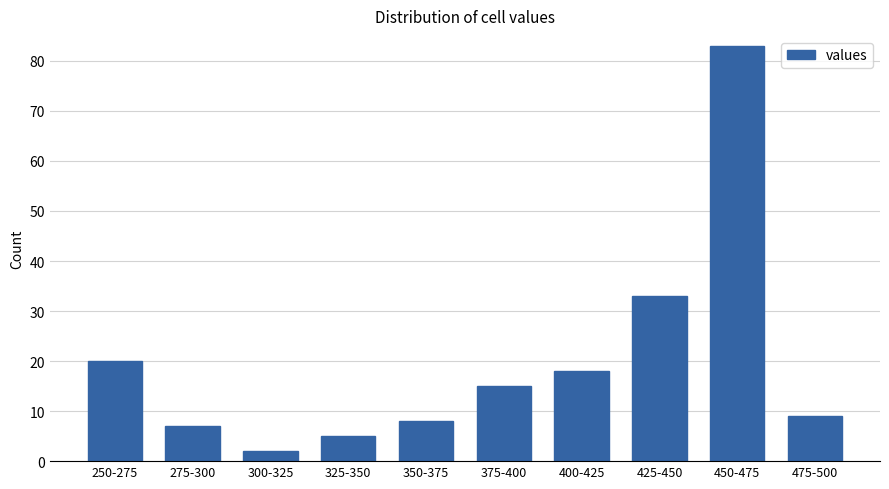

Reading right to left, list all the values displayed in this chart.

9	83	33	18	15	8	5	2	7	20